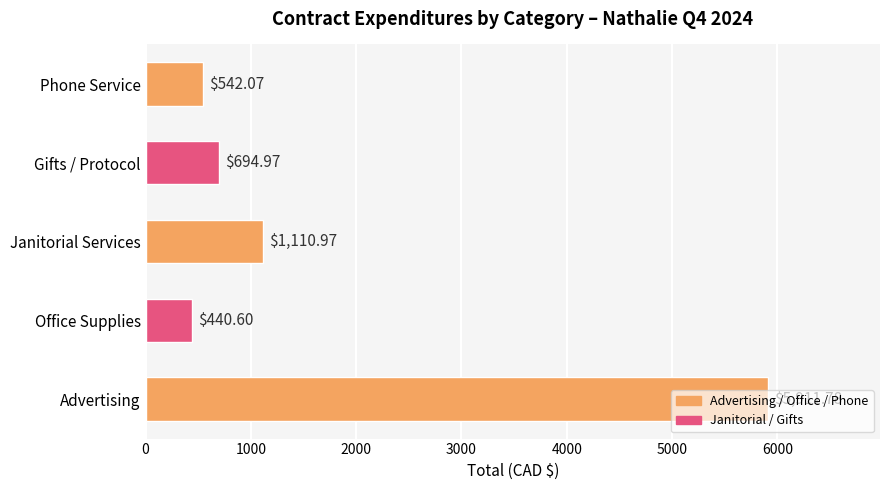

Between Gifts / Protocol and Office Supplies, which is larger?

Gifts / Protocol